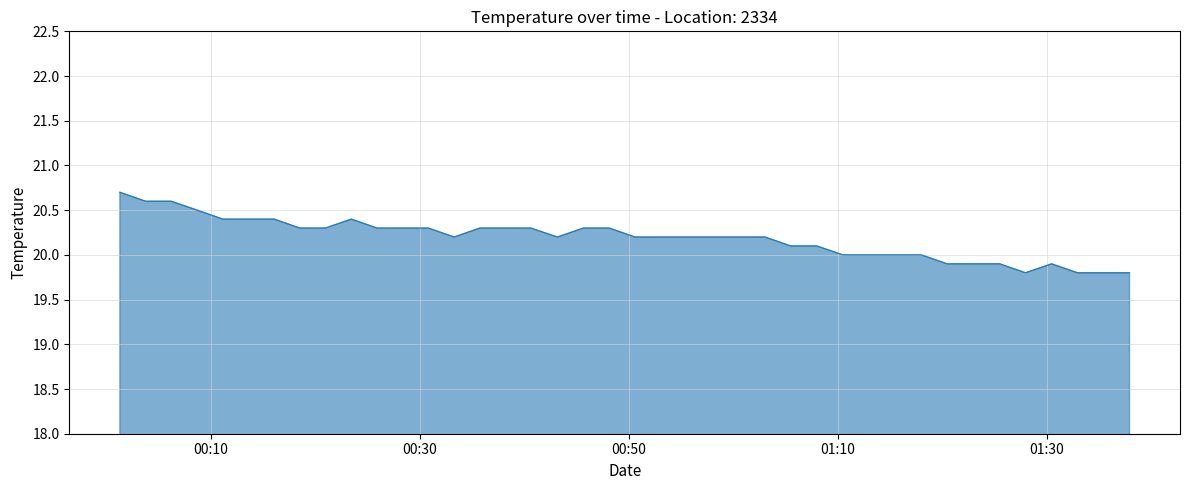

What is the difference between the maximum and minimum values?

0.9